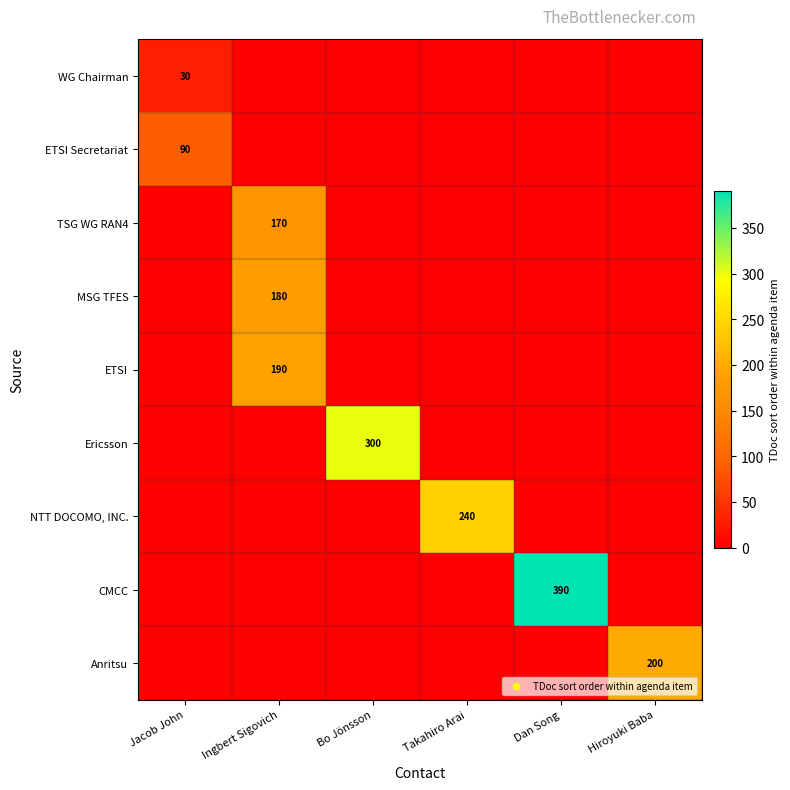

True or false: Anritsu has a value of -73 at Takahiro Arai.

False